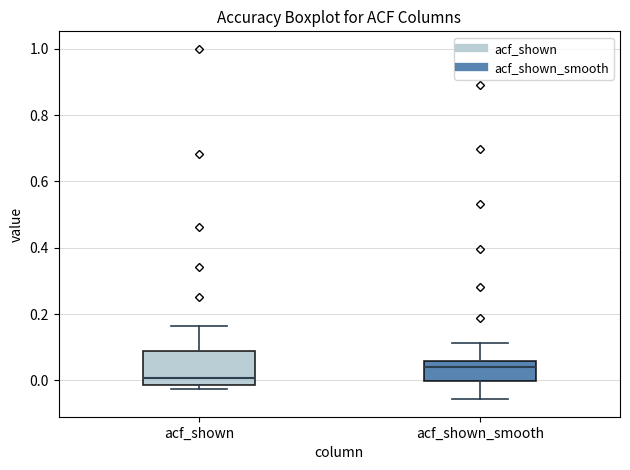

Reading left to right, transcribe this box plot: for each box, give where its median line is, the range the box spans, and where its two whiskers end, as read against the y-axis. The values are not printed on the chart, so give them approximately, as read against the axis.

acf_shown: median 0.00, box -0.02 to 0.08, whiskers -0.02 (just below the box's lower edge) to 0.16
acf_shown_smooth: median 0.04, box 0.00 to 0.06, whiskers -0.06 to 0.12